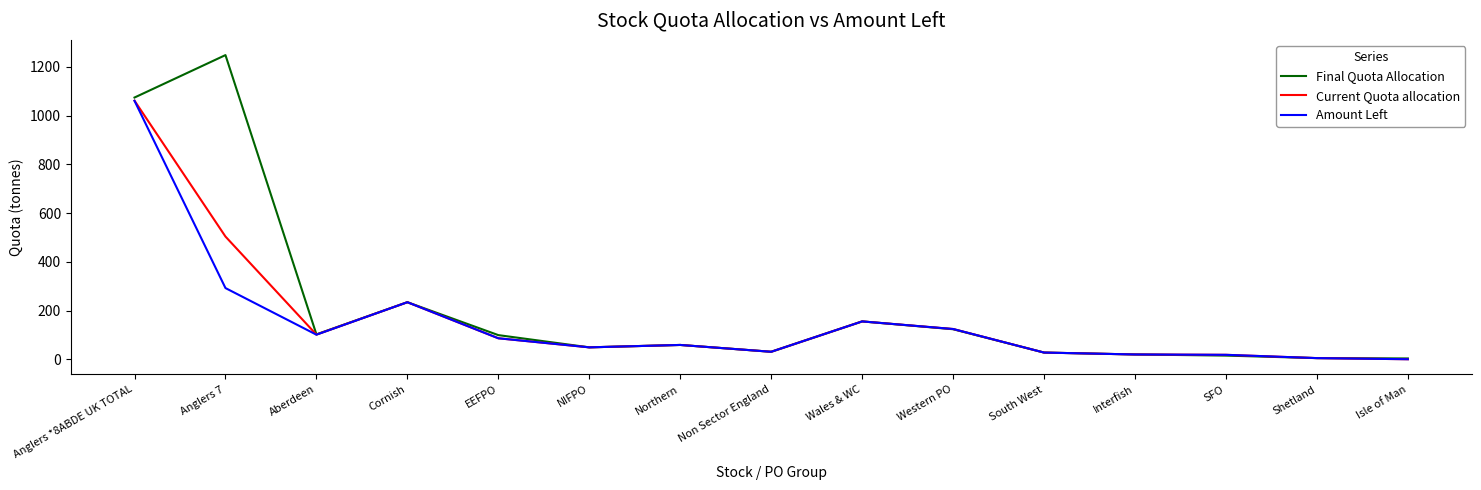

Is it true that Final Quota Allocation equals 57.5 at EEFPO?

False